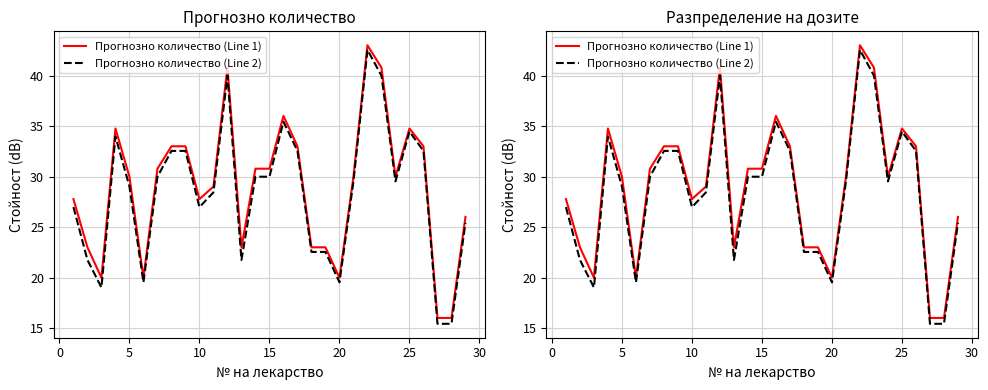

True or false: Прогнозно количество (Line 2) has a value of 6.7 at 12.

False